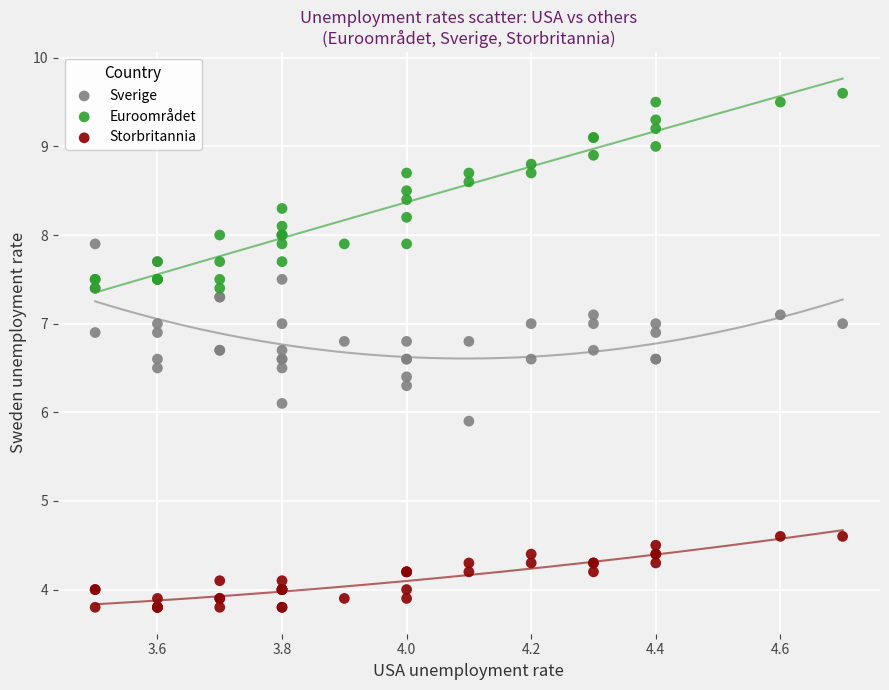

Which series reaches the minimum Y coordinate?

Storbritannia